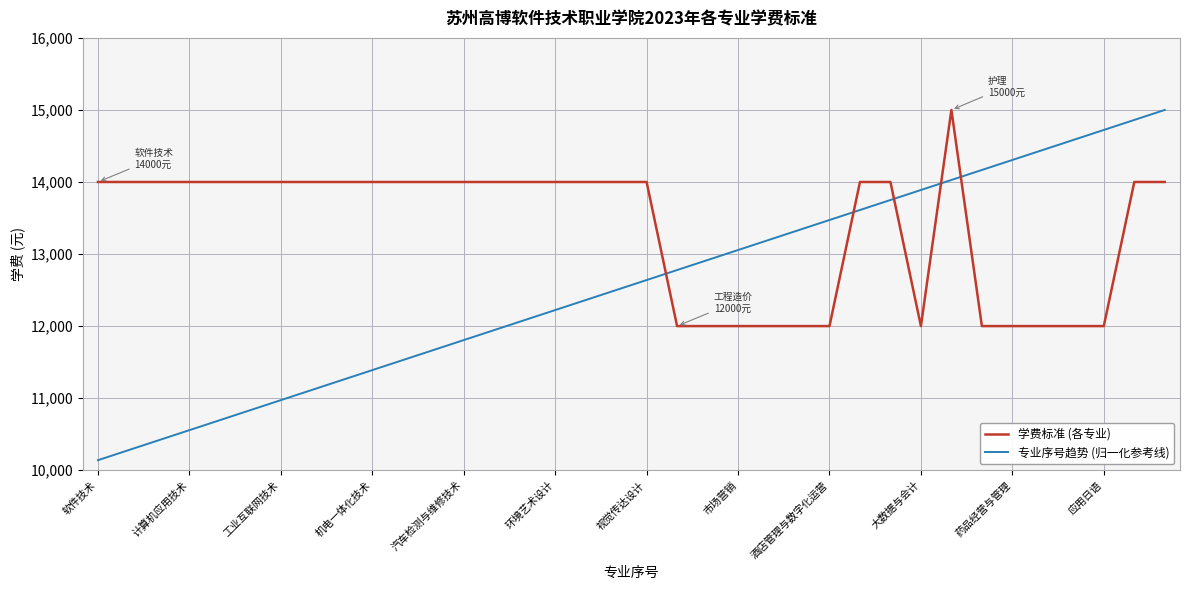

Which series ends up on top after the final intersection of 学费标准 (各专业) and 专业序号趋势 (归一化参考线)?

专业序号趋势 (归一化参考线)